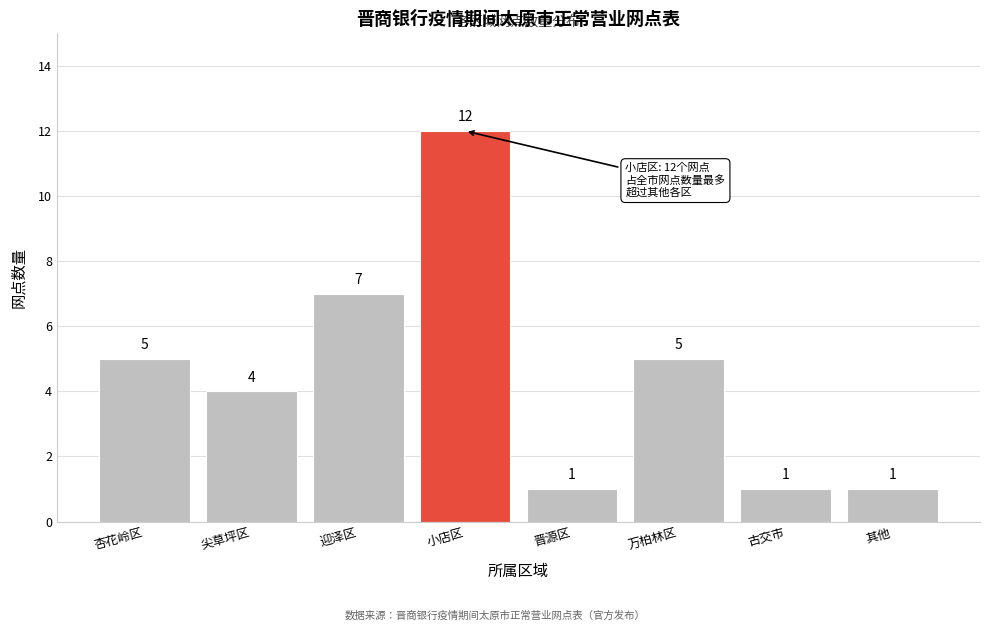

Reading right to left, extract all data points from this chart.

其他=1	古交市=1	万柏林区=5	晋源区=1	小店区=12	迎泽区=7	尖草坪区=4	杏花岭区=5